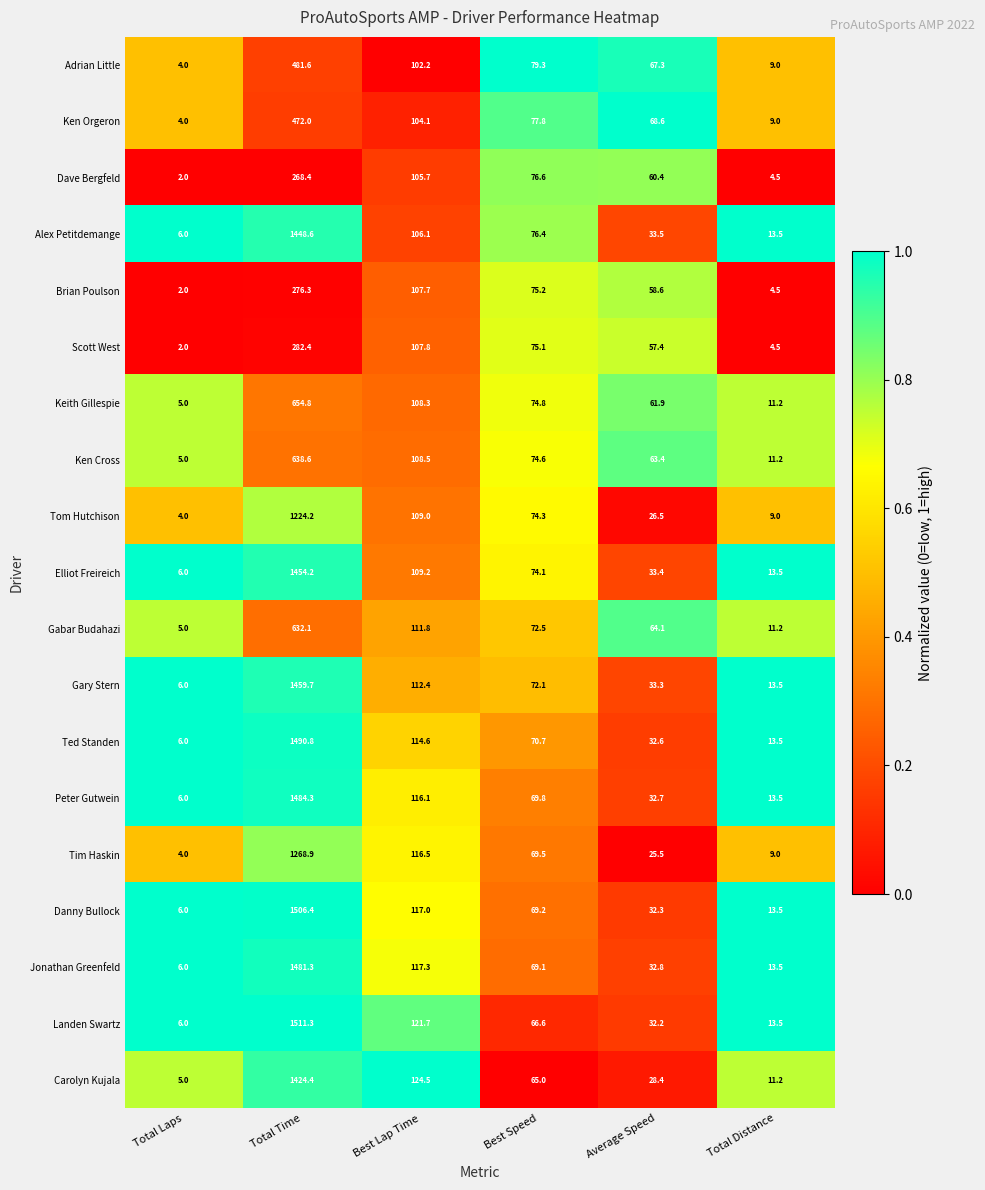

Which series has the widest spread of values?

Landen Swartz